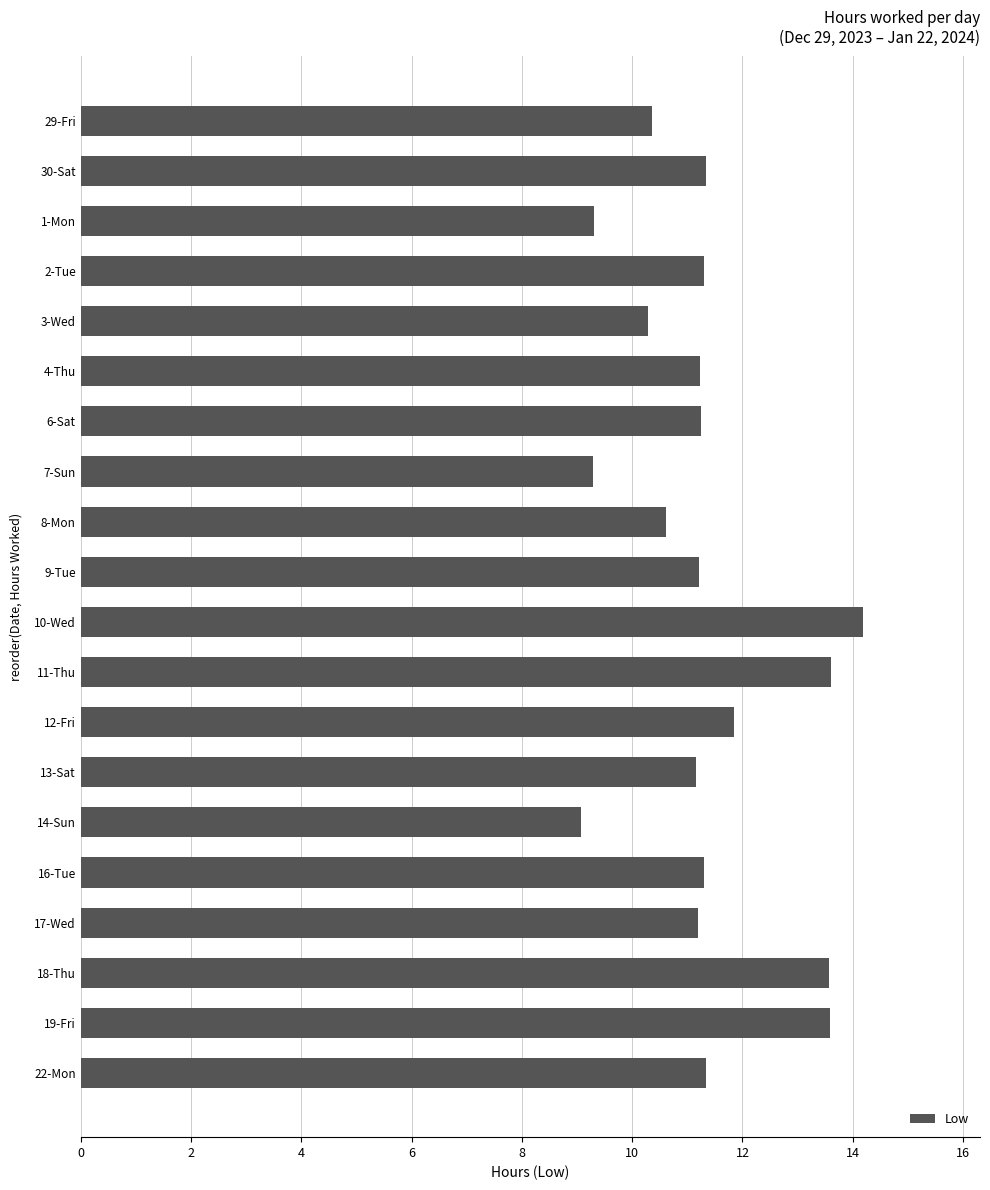

What is the greatest value displayed?

14.2